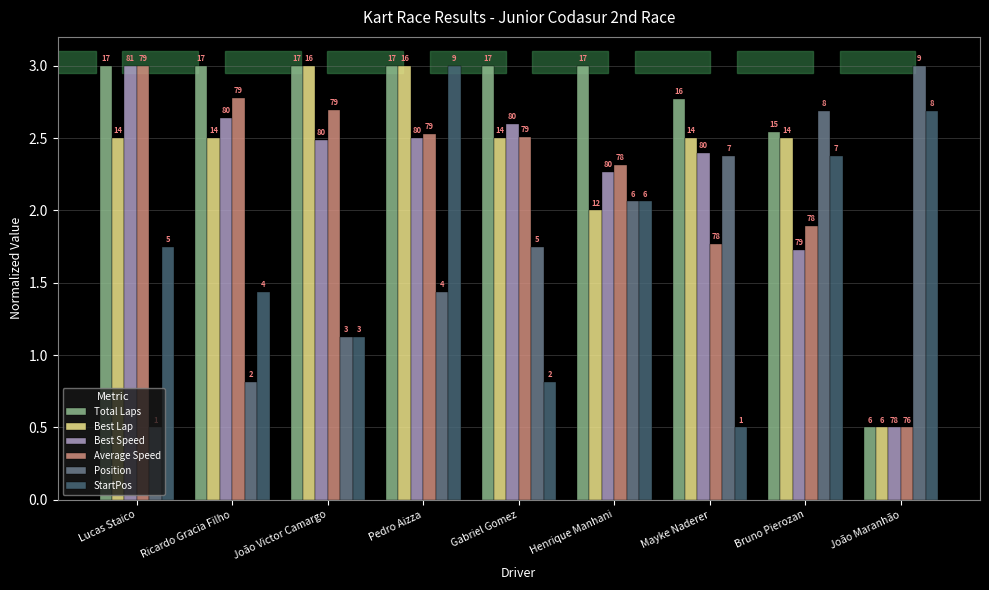

How many bars are there in total?

54